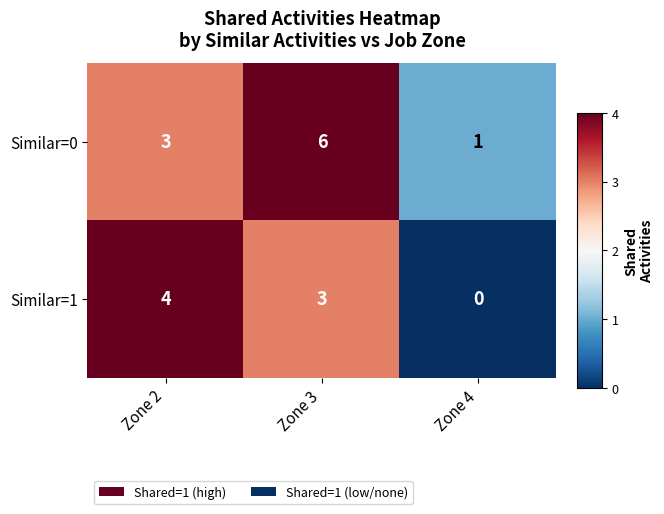

Which category has the lowest value across all series?

Zone 4